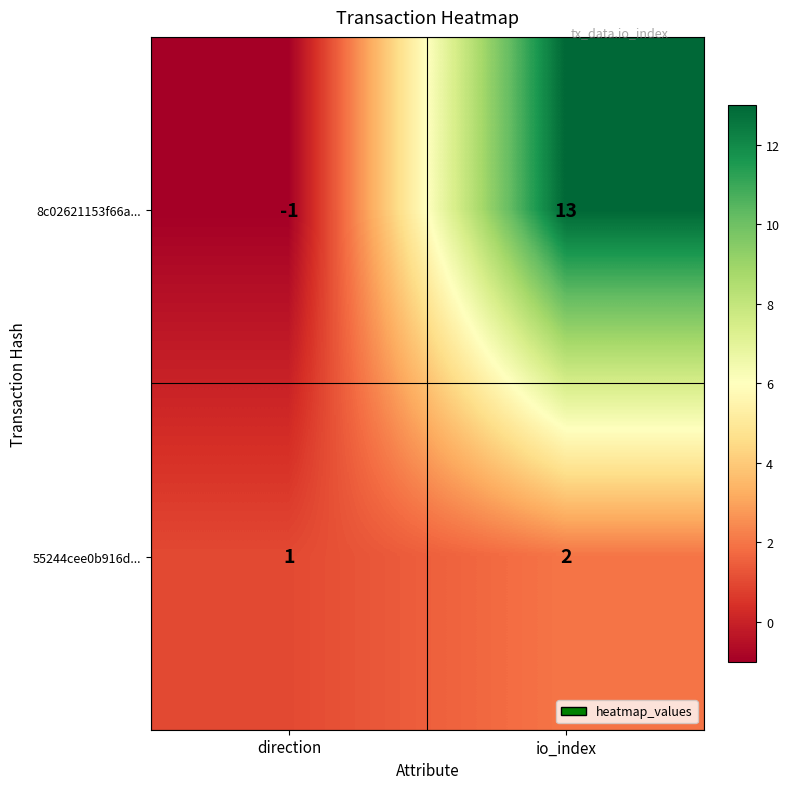

Reading right to left, transcribe all the data shown in this chart.

8c02621153f66a...: 13	-1
55244cee0b916d...: 2	1